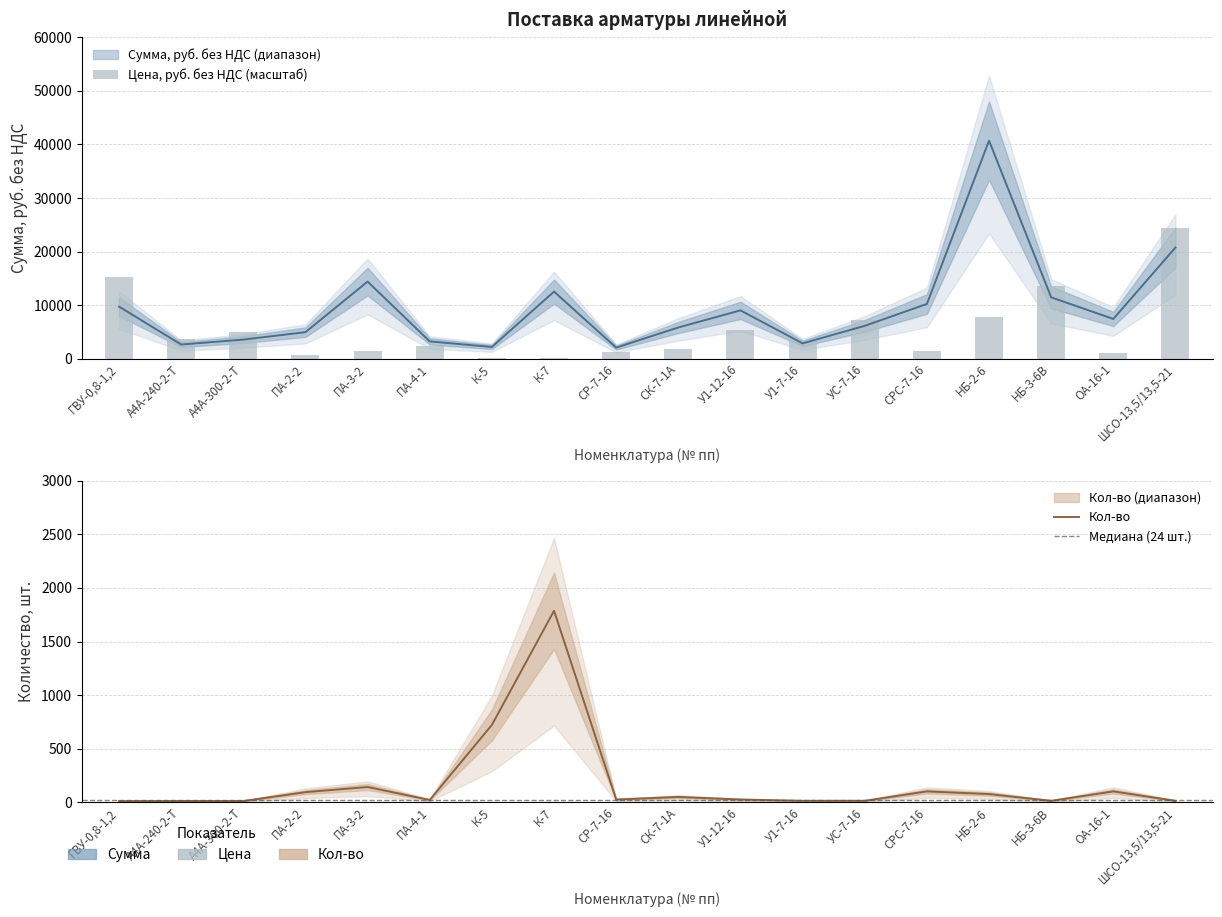

How many series are shown in this chart?

3